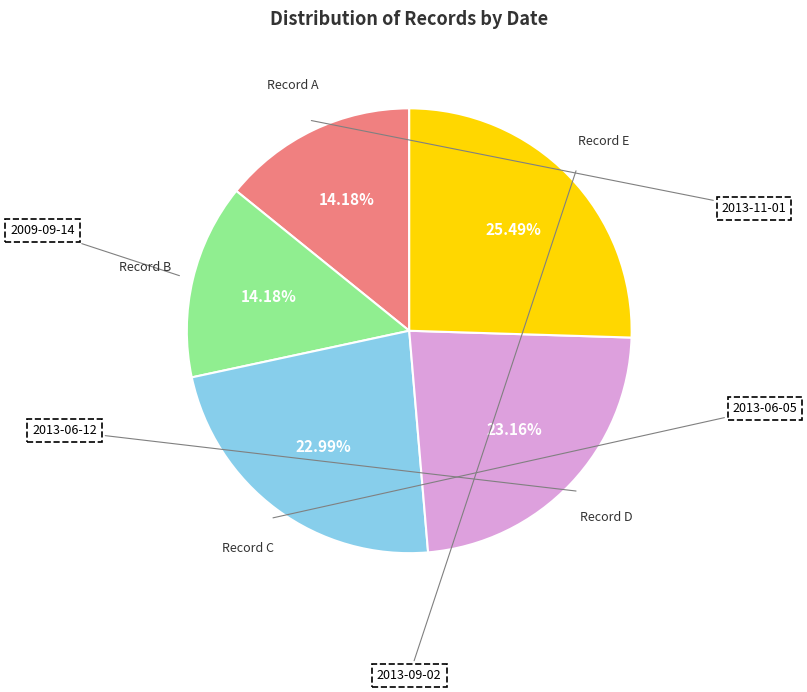

Is there a majority slice in this chart?

No